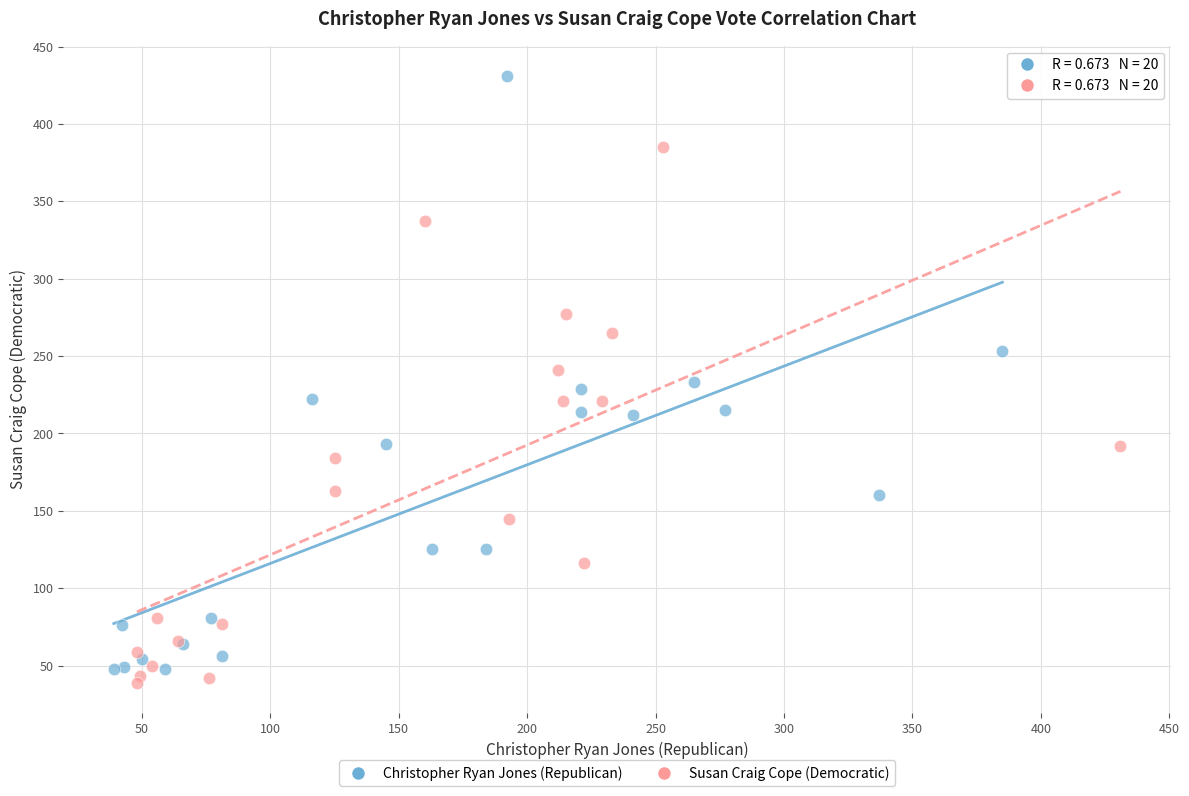

Which series reaches the maximum Y coordinate?

Christopher Ryan Jones (Republican)